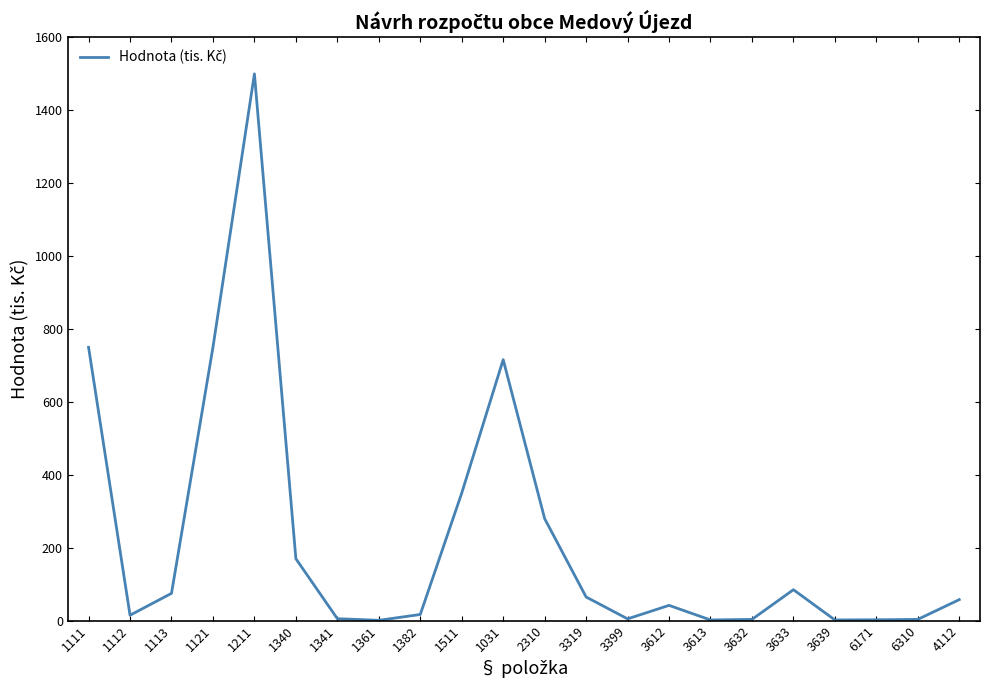

The value at 1382 is 17.0. True or false?

True